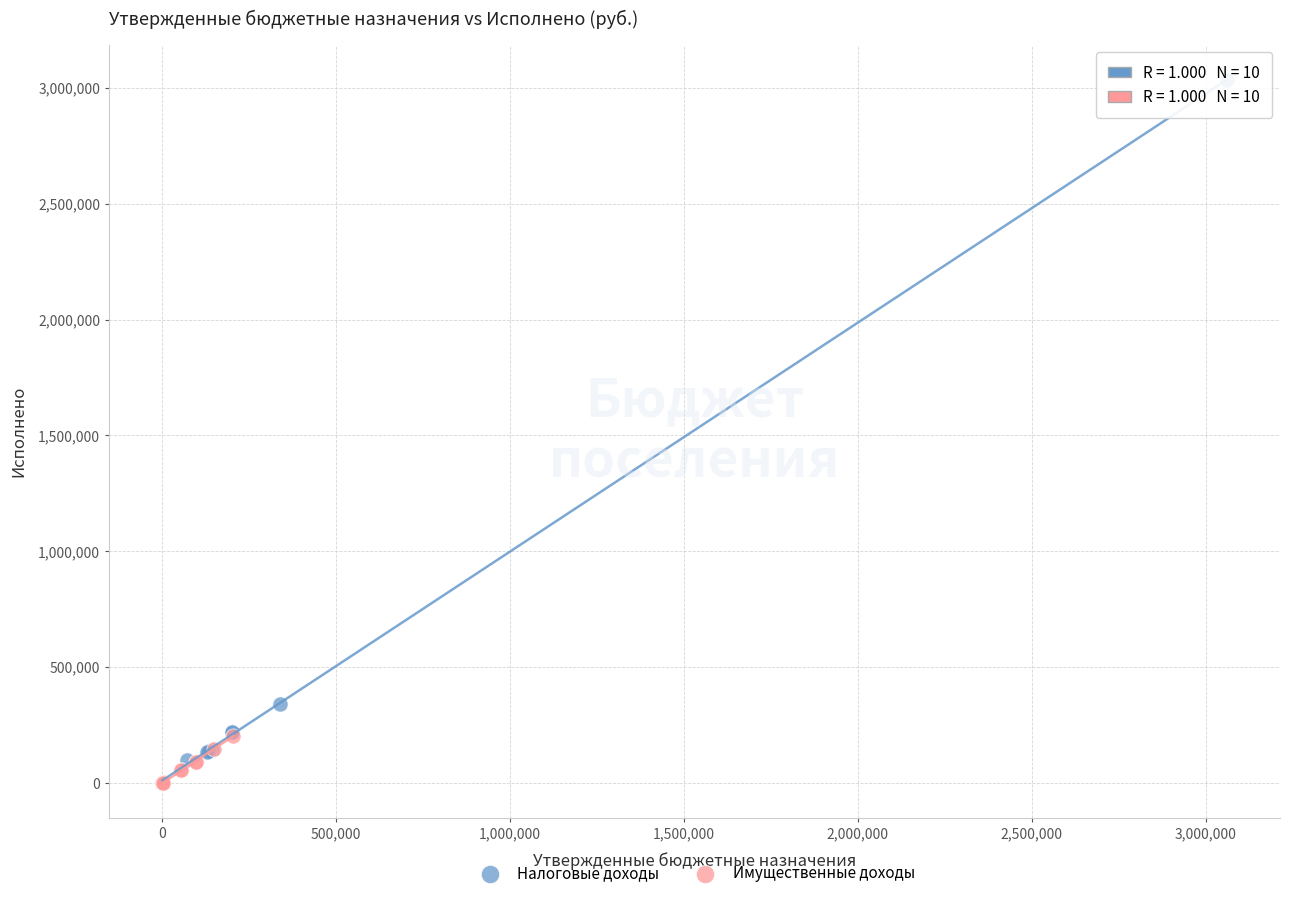

Which series reaches the maximum Y coordinate?

Налоговые доходы